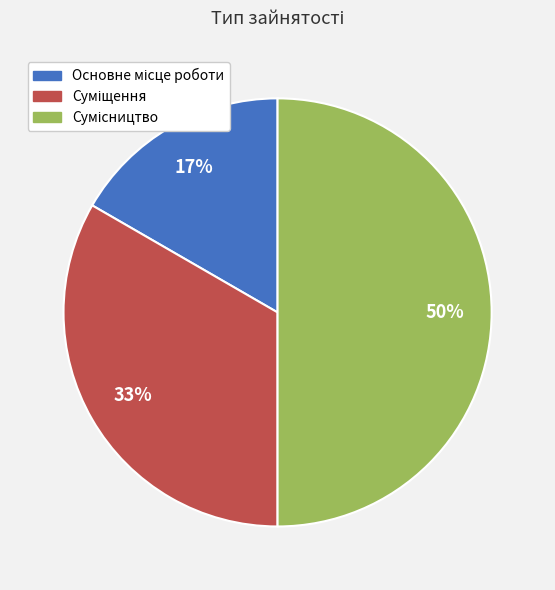

To the nearest percent, what is the average slice percentage?

33%